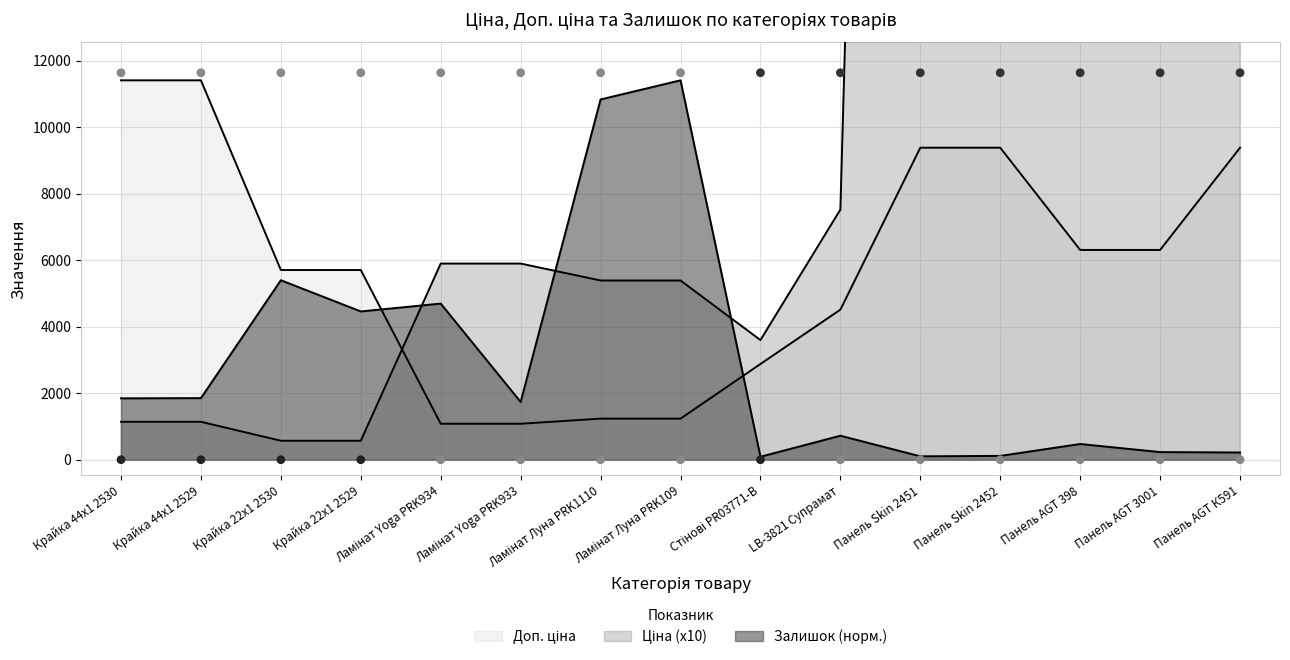

What are all the series names shown in the legend?

Ціна, Доп. ціна, Залишок